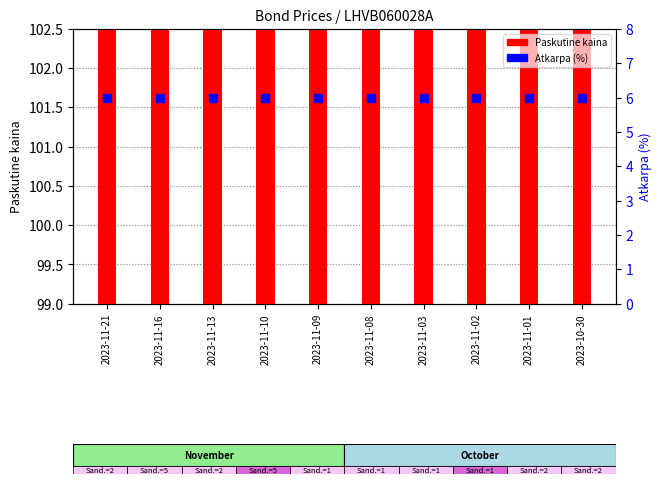

At which category is the sum across all series the highest?

2023-11-10